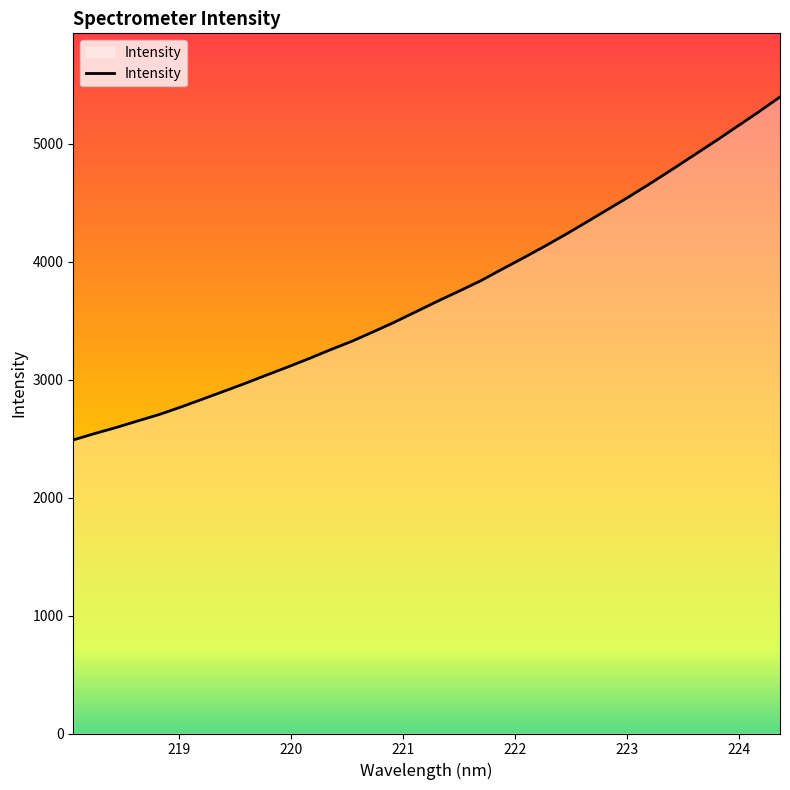

What is the difference between the maximum and second lowest values?

2852.6